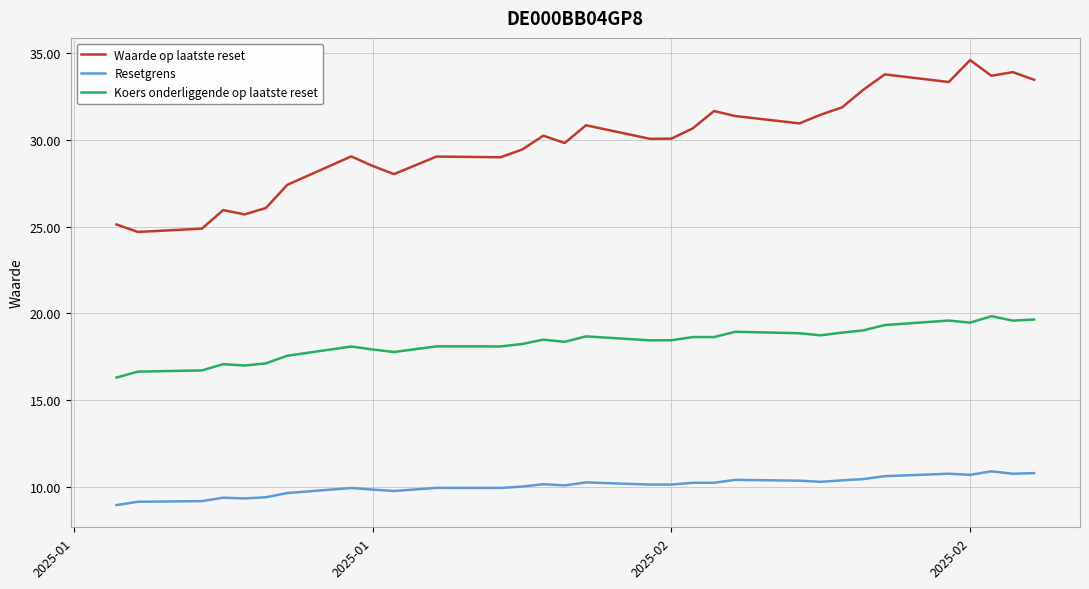

What is the sum of all Koers onderliggende op laatste reset values?

568.3